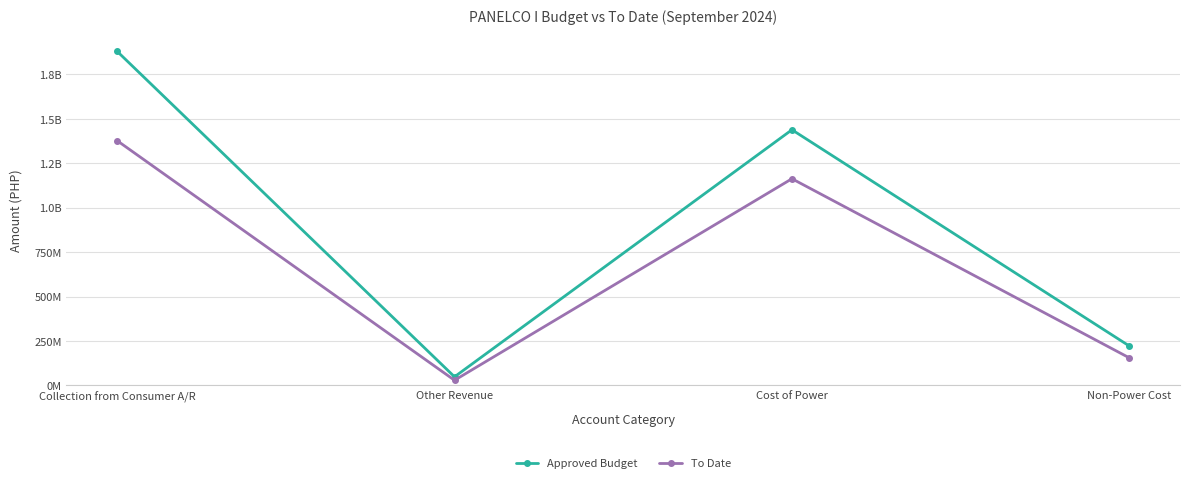

At which category does Approved Budget reach its first local valley?

Other Revenue